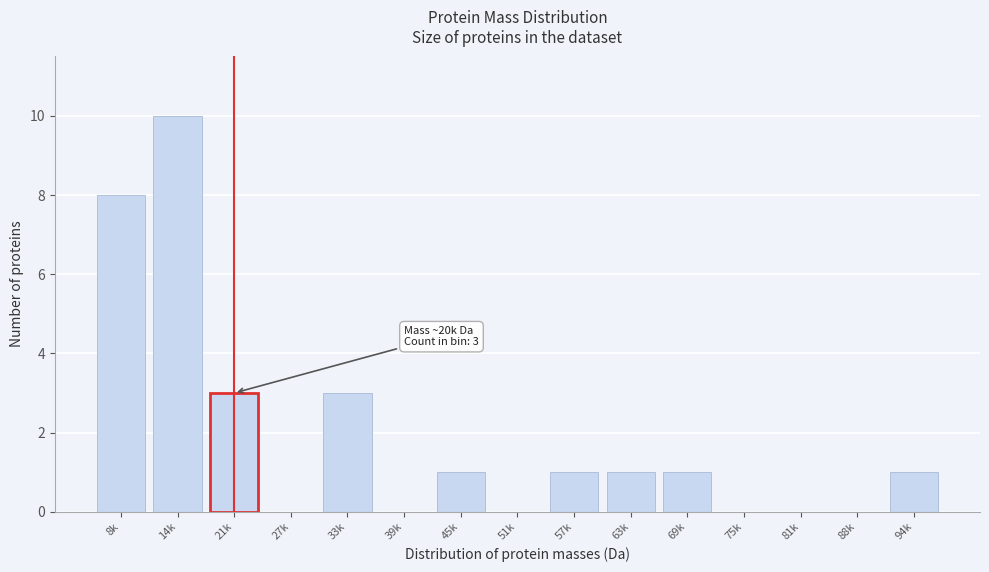

Reading left to right, extract all data points from this chart.

8k=8	14k=10	21k=3	27k=0	33k=3	39k=0	45k=1	51k=0	57k=1	63k=1	69k=1	75k=0	81k=0	88k=0	94k=1